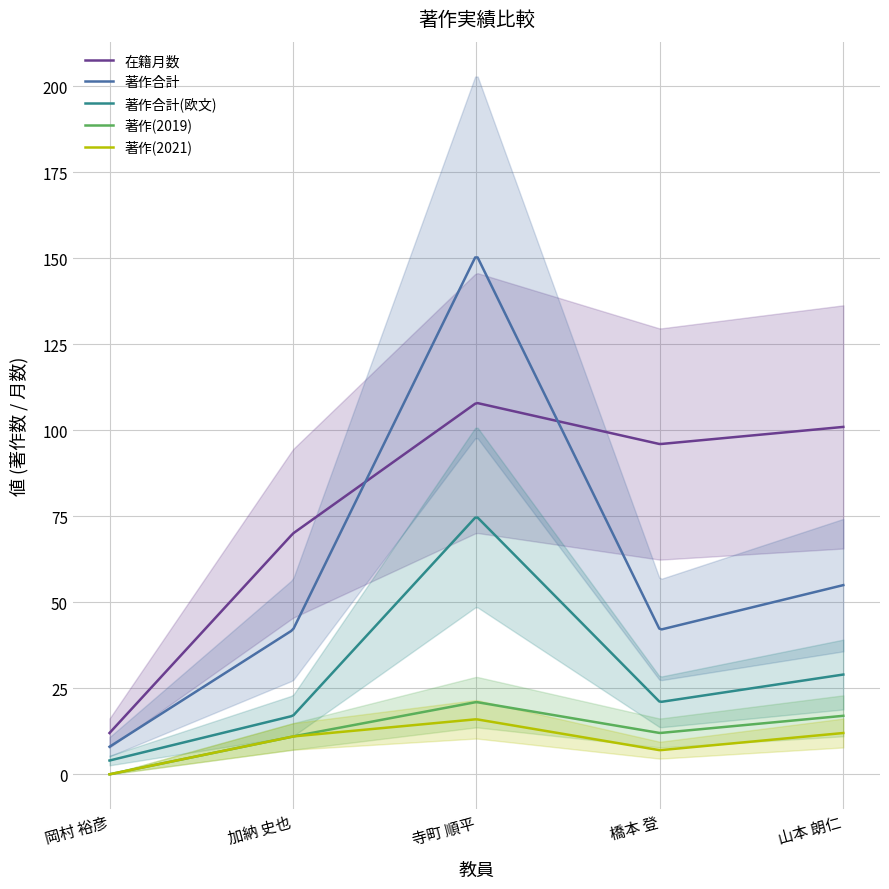

At 橋本 登, list the series in order from smallest to largest.

著作(2021), 著作(2019), 著作合計(欧文), 著作合計, 在籍月数